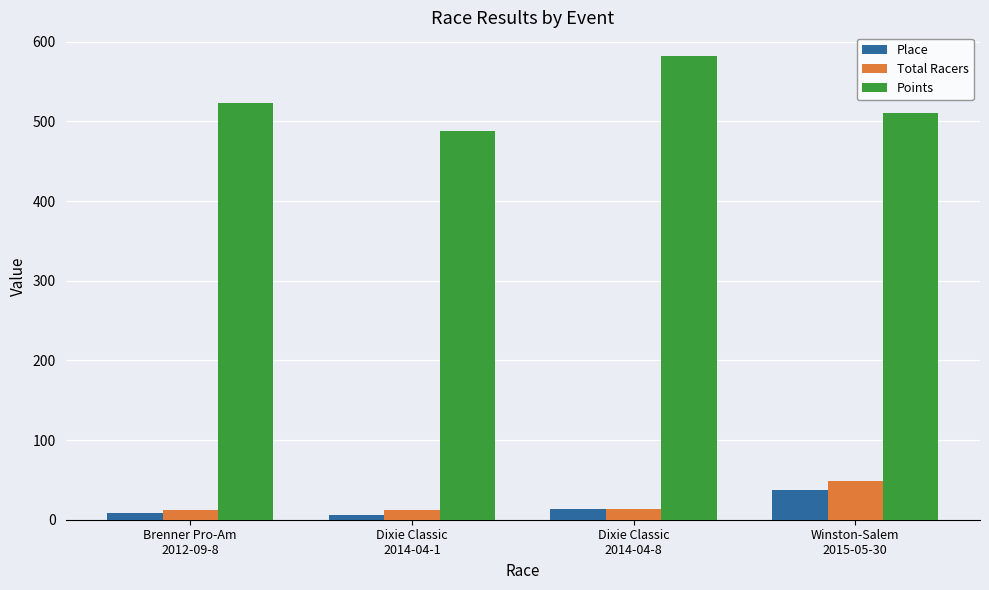

Count the number of categories in the chart.

4